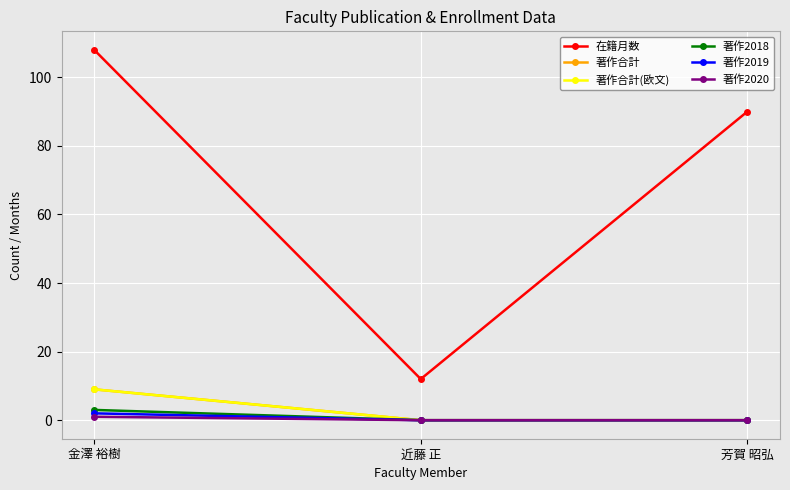

Which series has the widest spread of values?

在籍月数